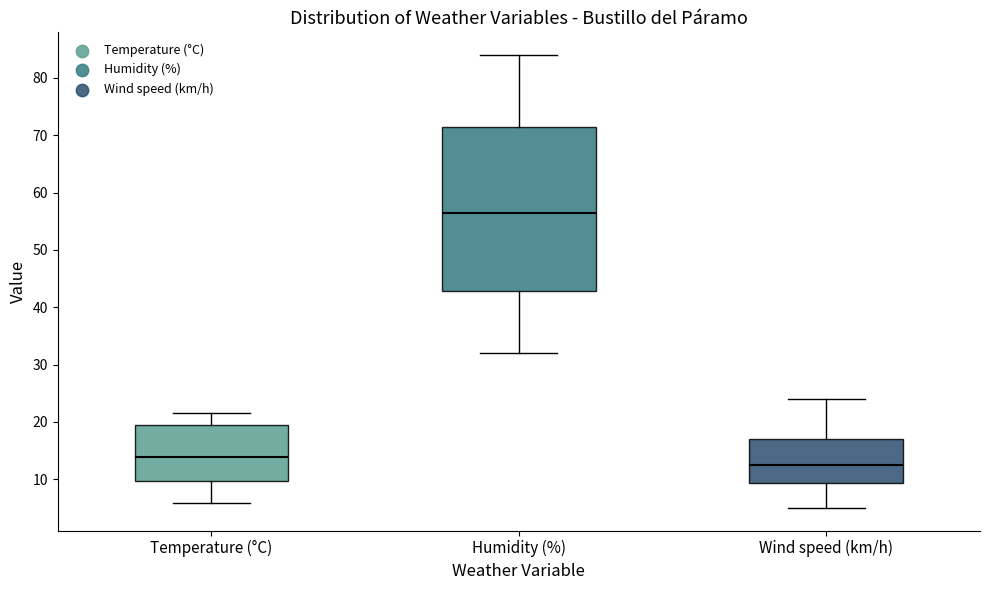

Where does the upper whisker of the box for Wind speed (km/h) end on the y-axis? The values are not printed on the chart, so give them approximately, as read against the axis.

24